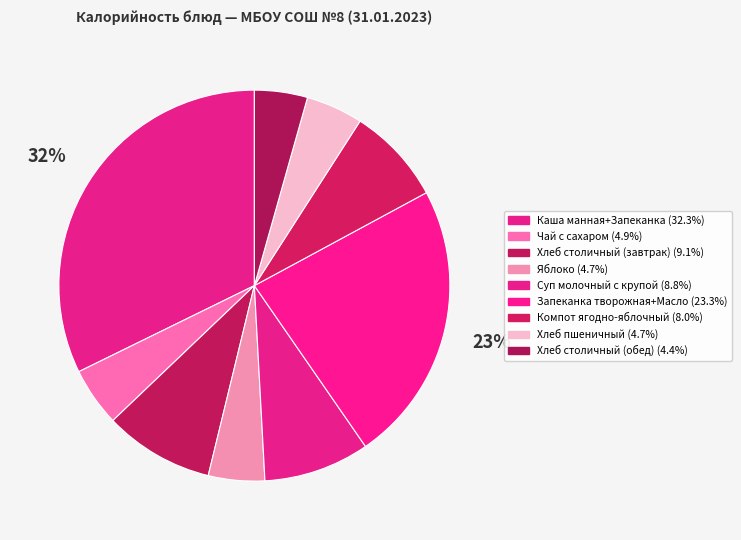

Which has a higher value, Компот ягодно-яблочный or Хлеб столичный (обед)?

Компот ягодно-яблочный